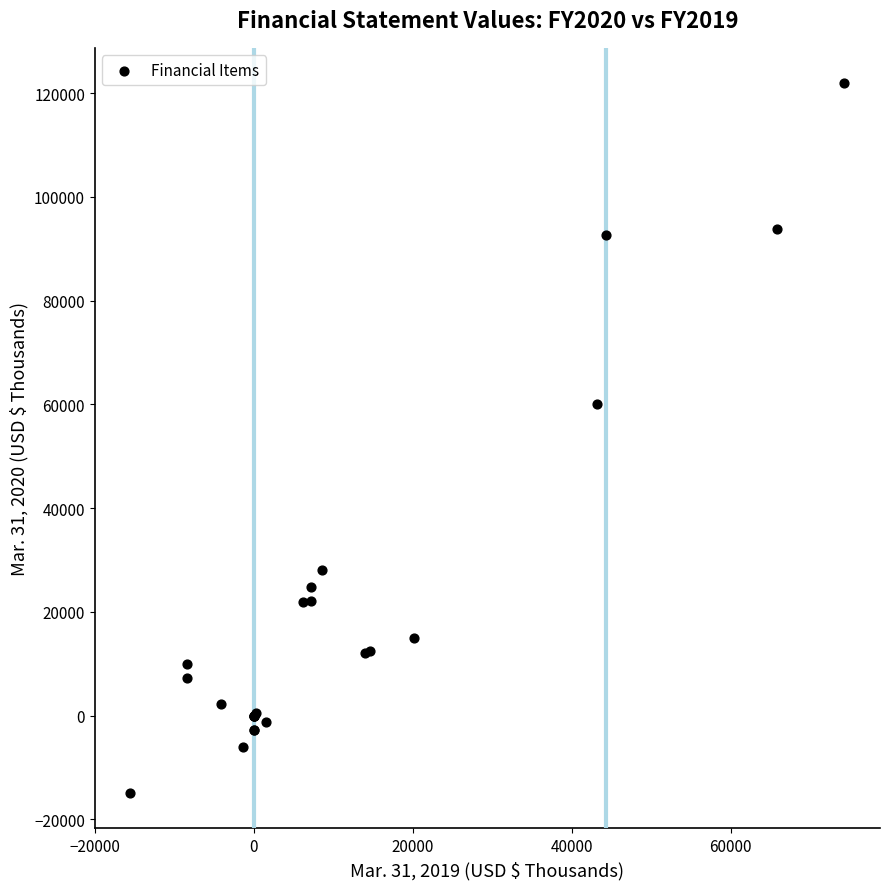

What Y value in the scatter plot is closest to 53525?

59990